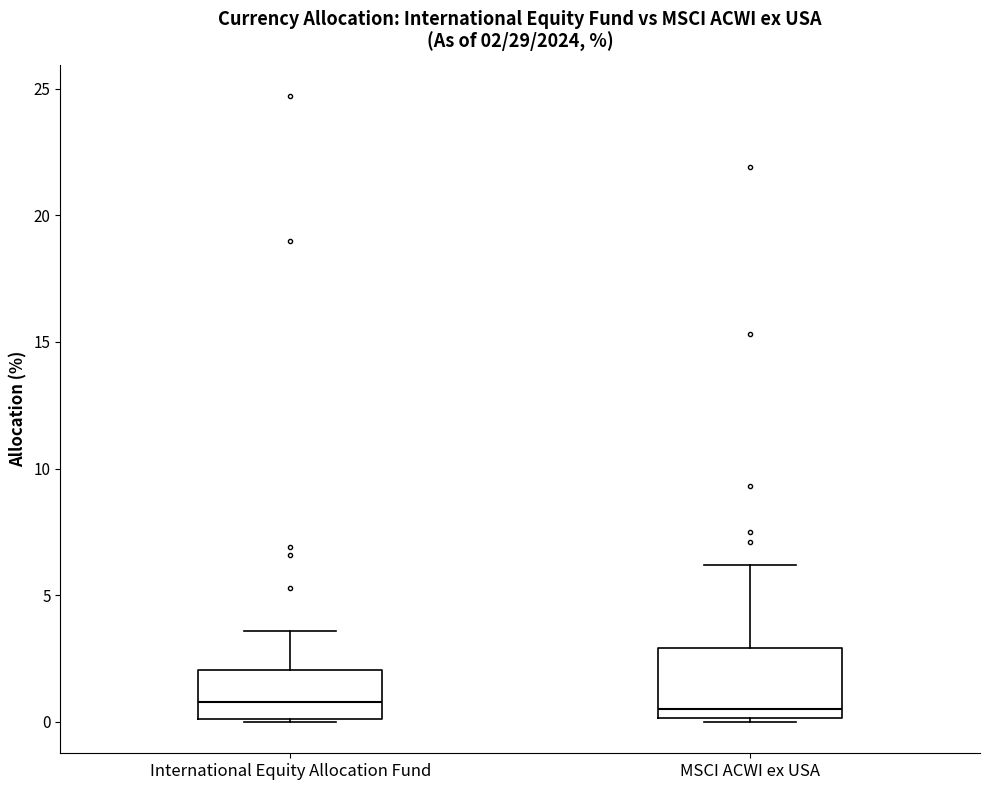

Comparing the boxes themselves (not the whiskers), which one is the tallest?

MSCI ACWI ex USA